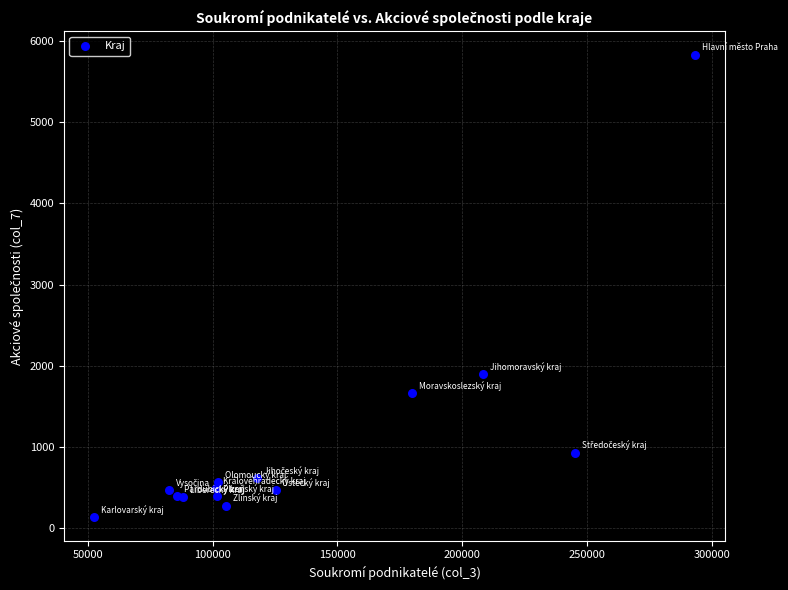

What Y value in the scatter plot is closest to 2983?

1894